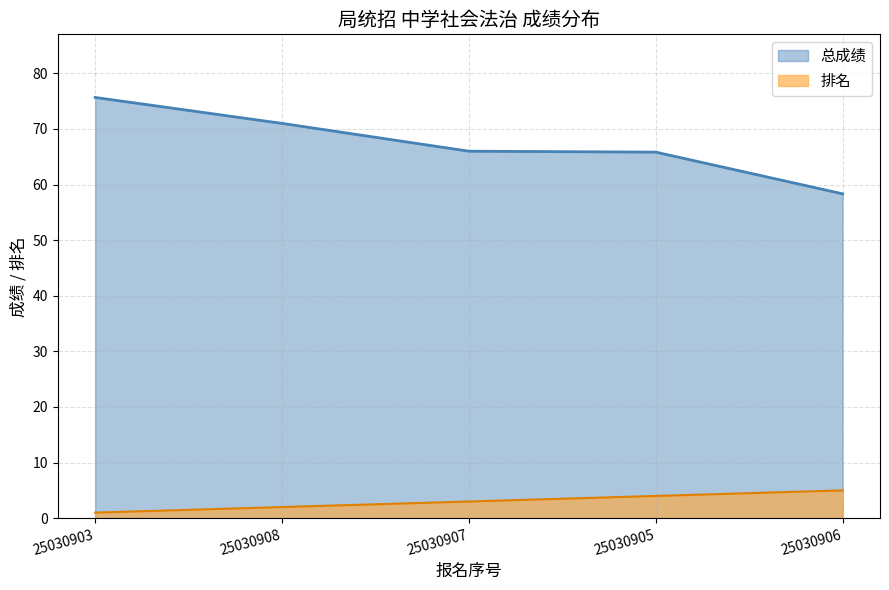

Where does the 总成绩 series first go above 66?

25030903